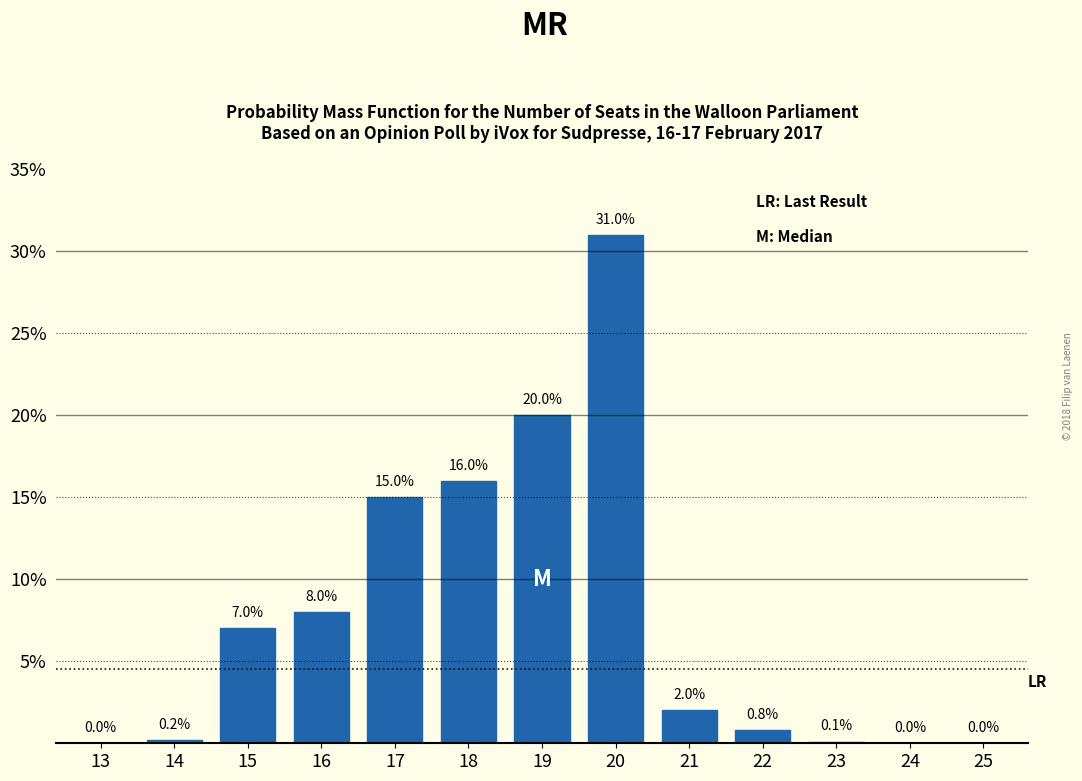

Reading left to right, extract all data points from this chart.

13=0.0	14=0.2	15=7.0	16=8.0	17=15.0	18=16.0	19=20.0	20=31.0	21=2.0	22=0.8	23=0.1	24=0.0	25=0.0